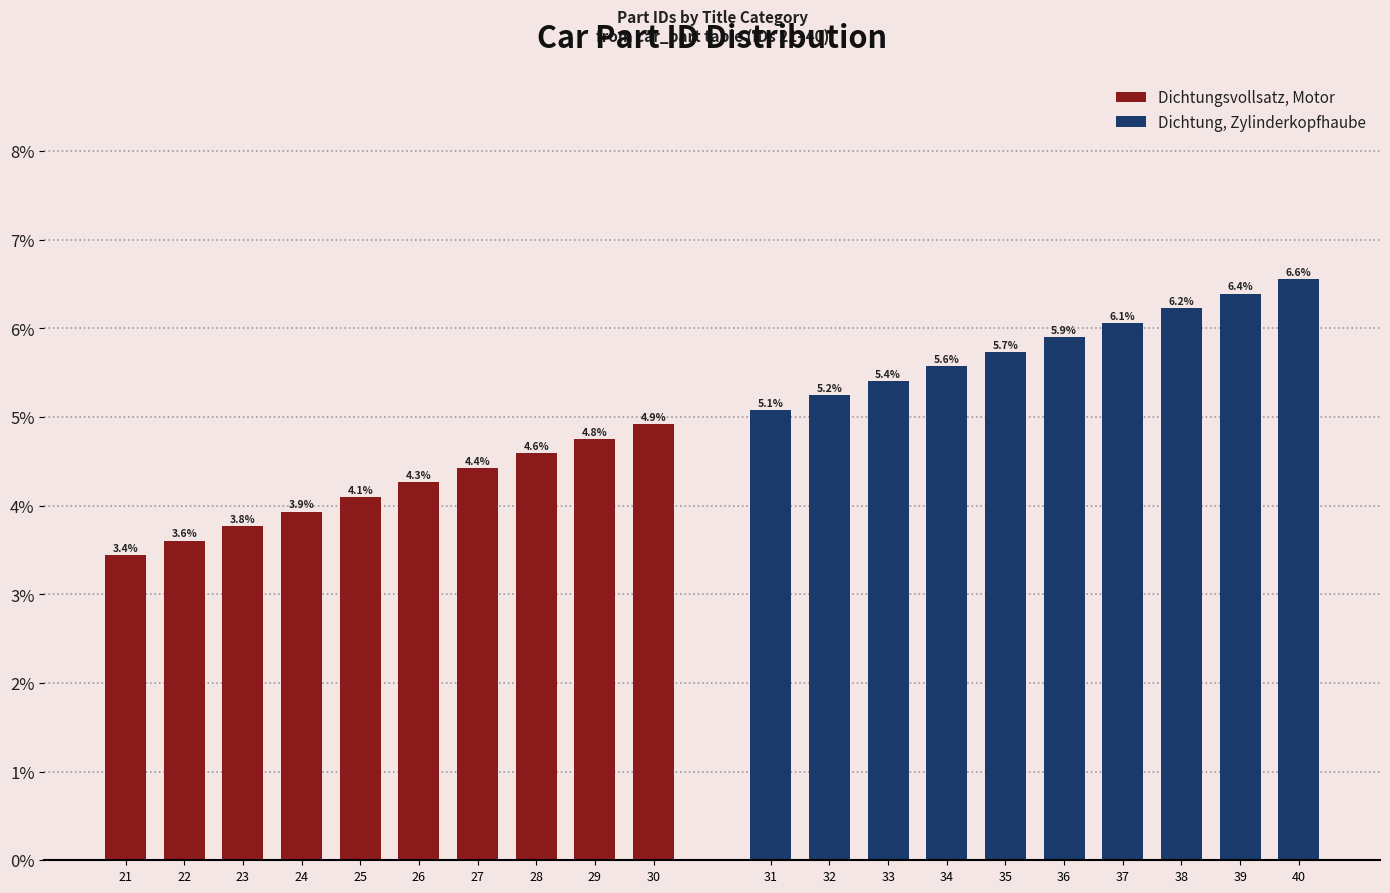

Which has a higher value, 24 or 25?

25